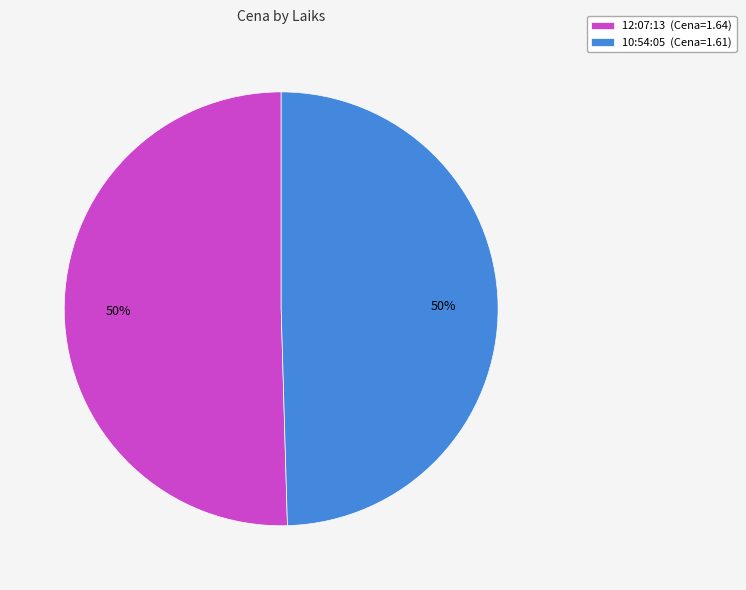

Is it true that 10:54:05 is 50% of the pie?

True